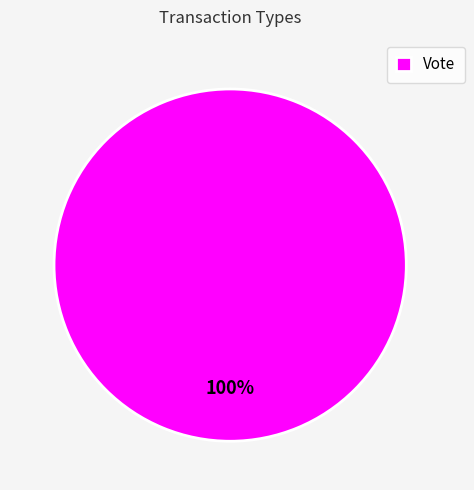

Is there a majority slice in this chart?

Yes